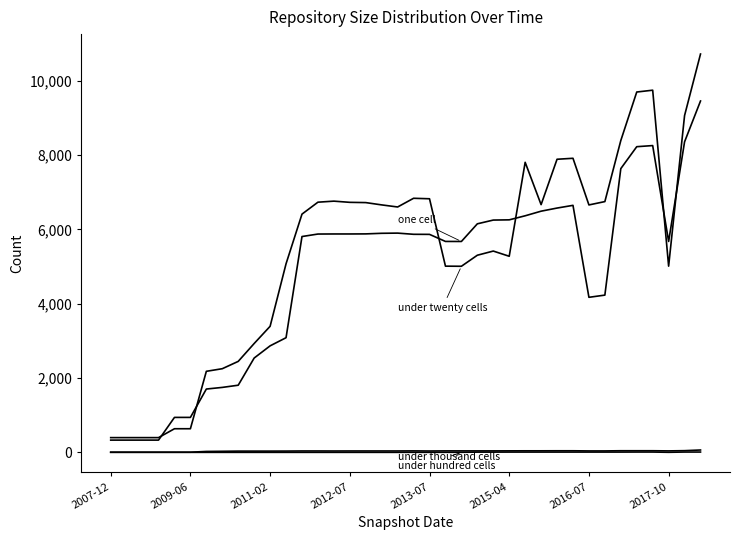

Is this an area chart (filled region under the line)?

No